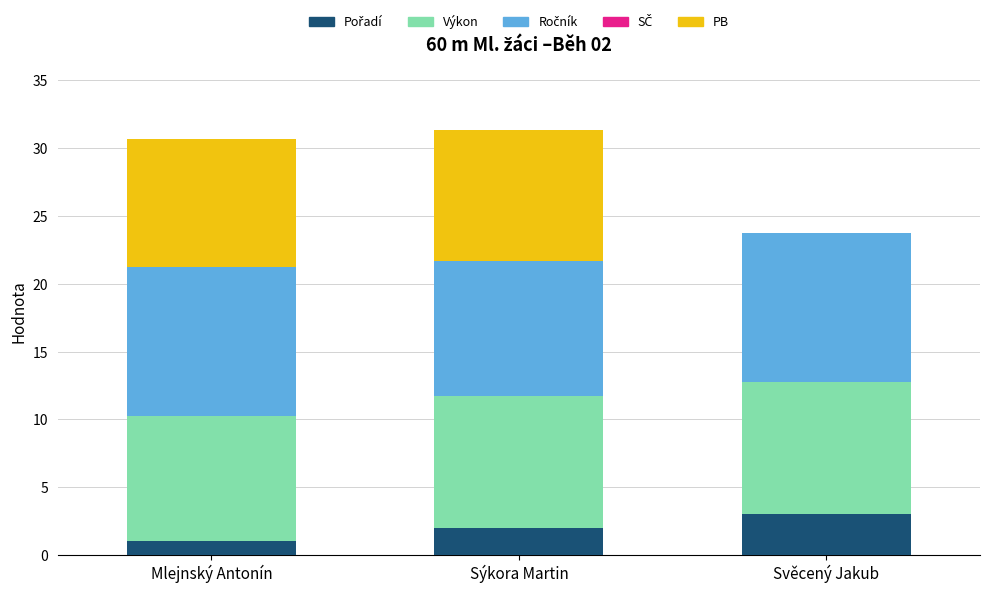

What is the total value across all series at Sýkora Martin?

31.3